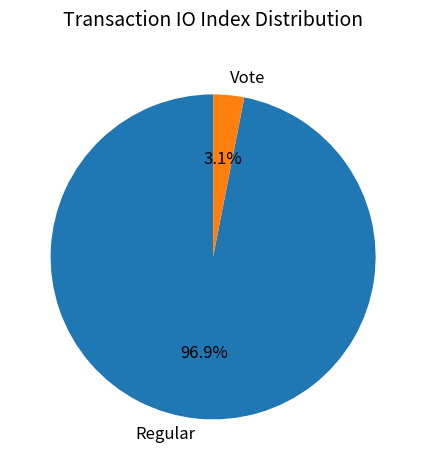

Is it true that Vote is 12% of the pie?

False